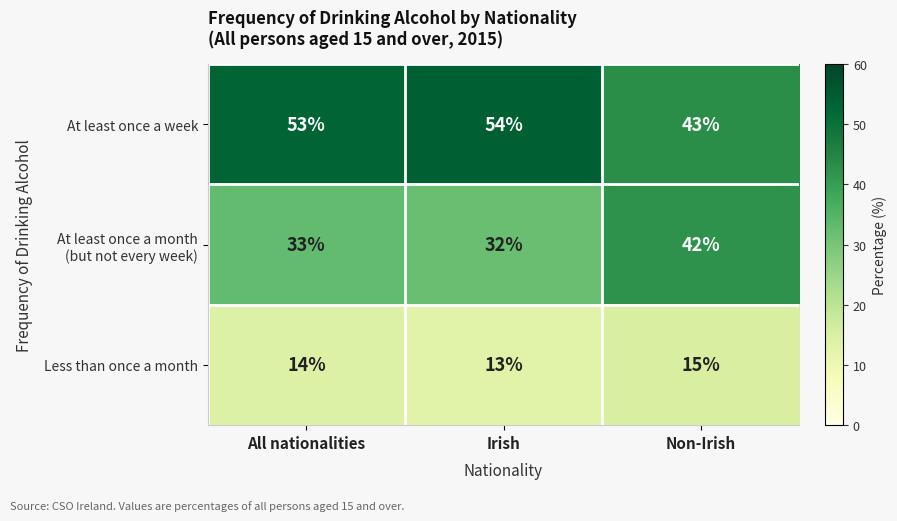

What is the minimum value shown in the chart?

13